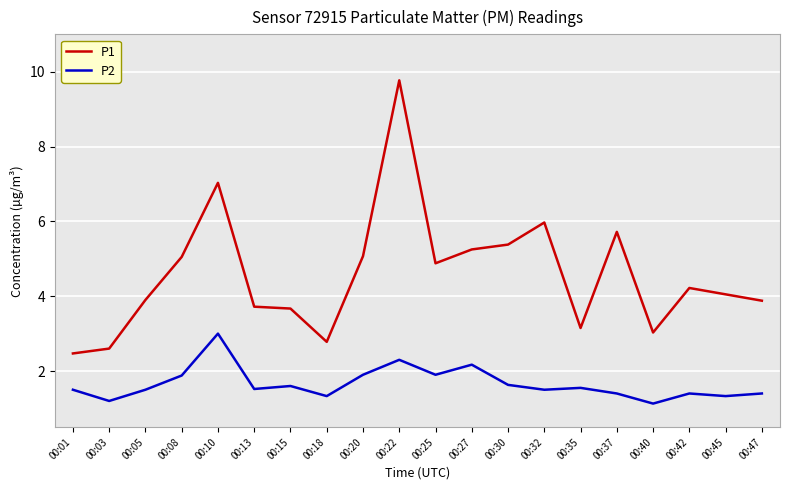

Is it true that P1 equals 1.2 at 00:13?

False